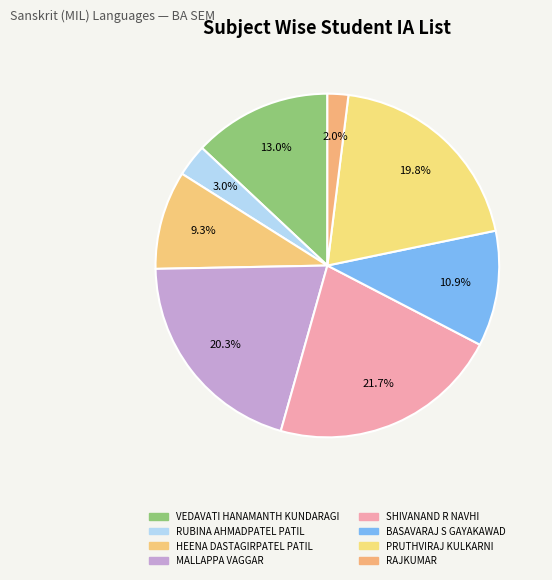

What is the smallest slice in the pie chart?

RAJKUMAR